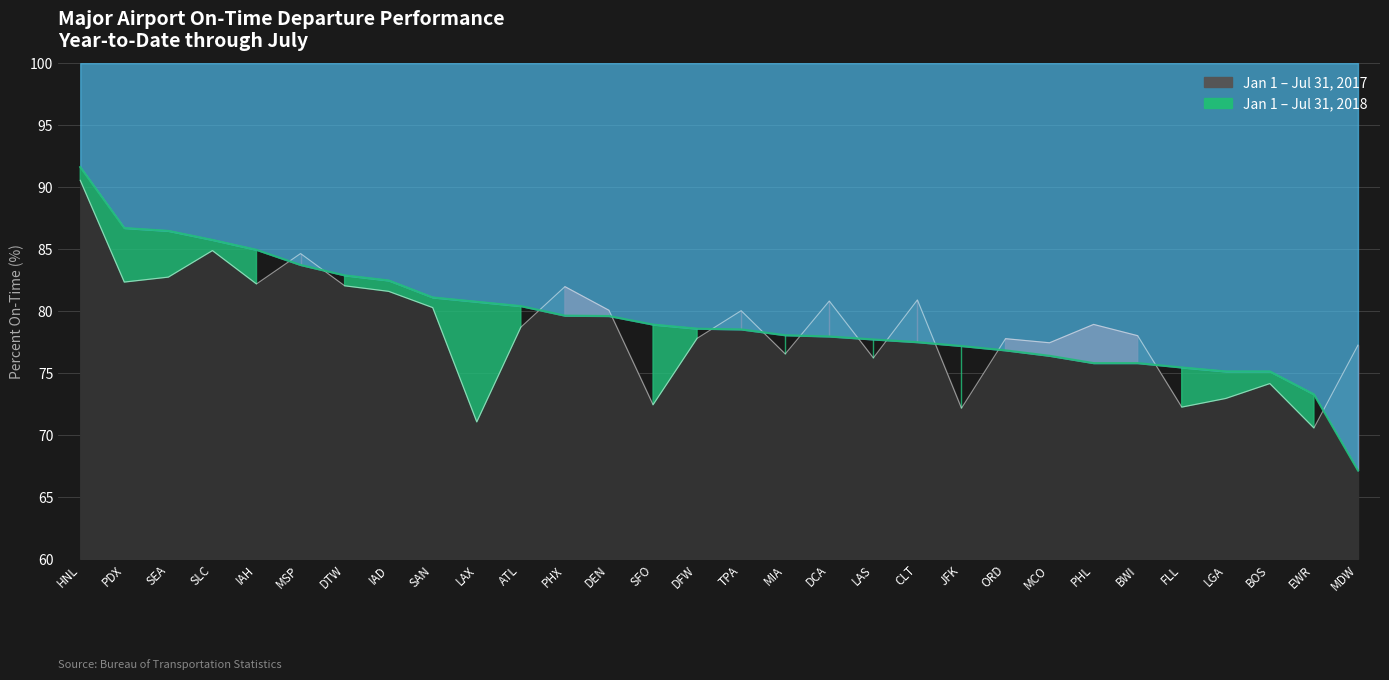

What is the sum of all 2018 On-Time % values?

2381.4